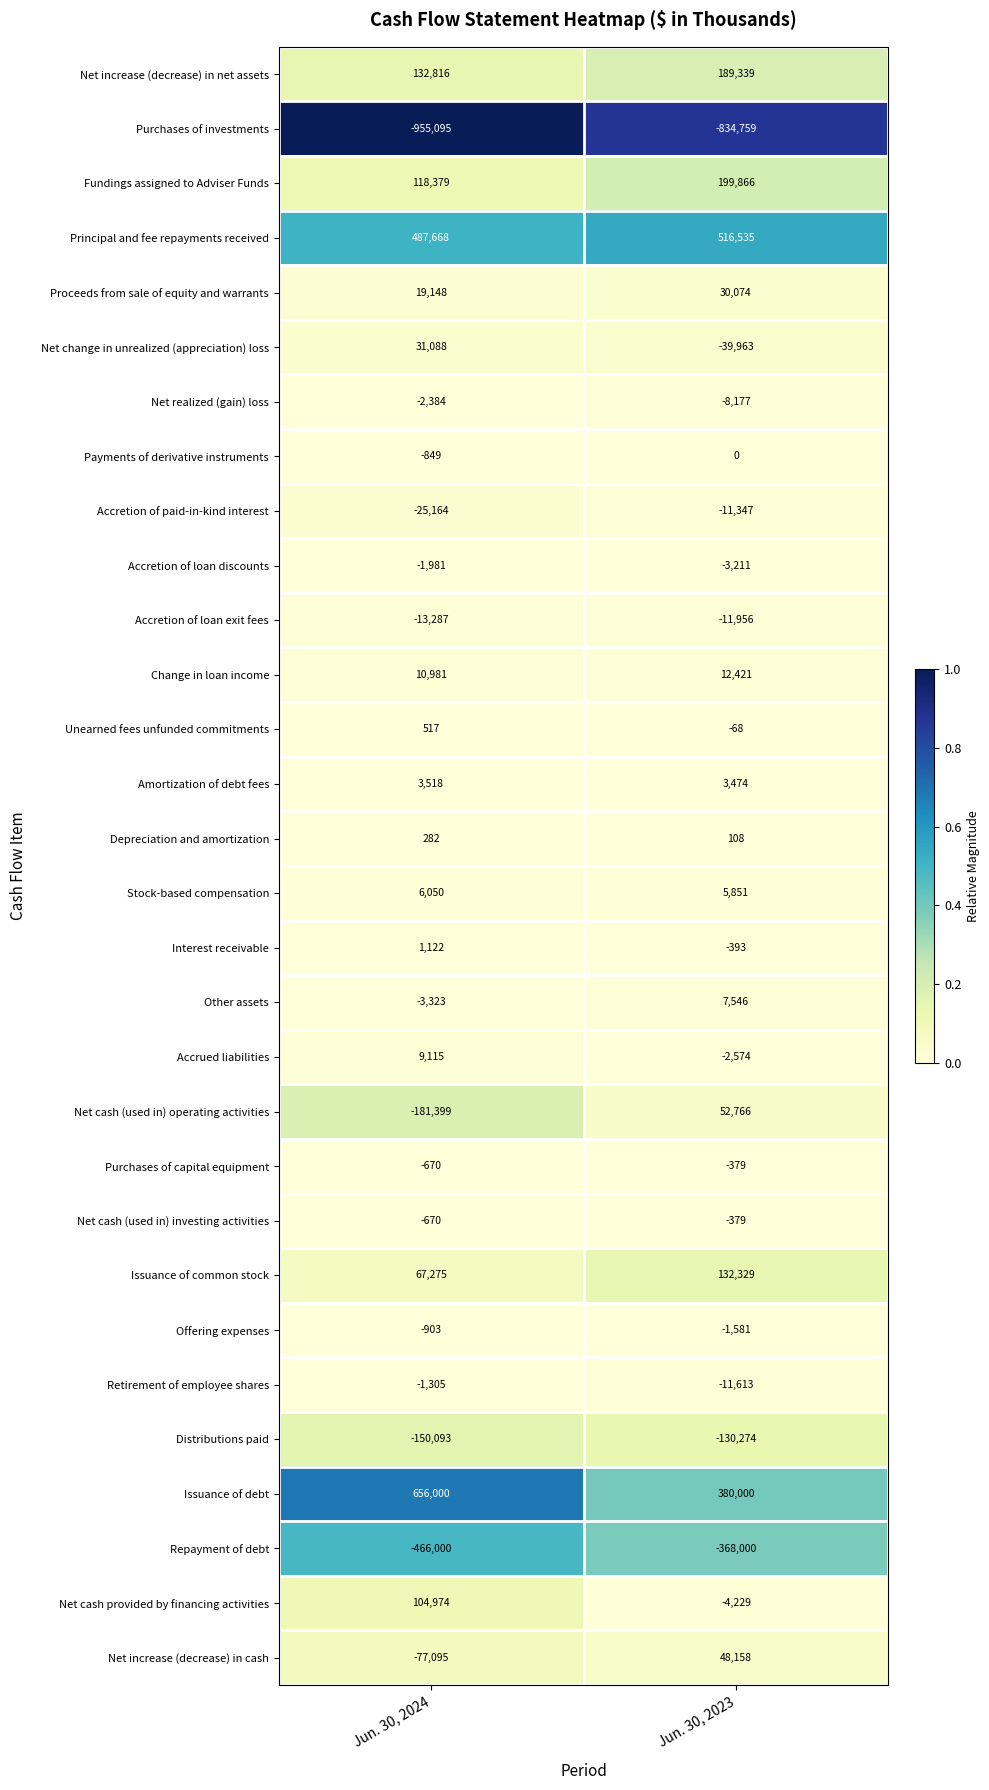

True or false: Other assets has a value of -998 at Jun. 30, 2024.

False